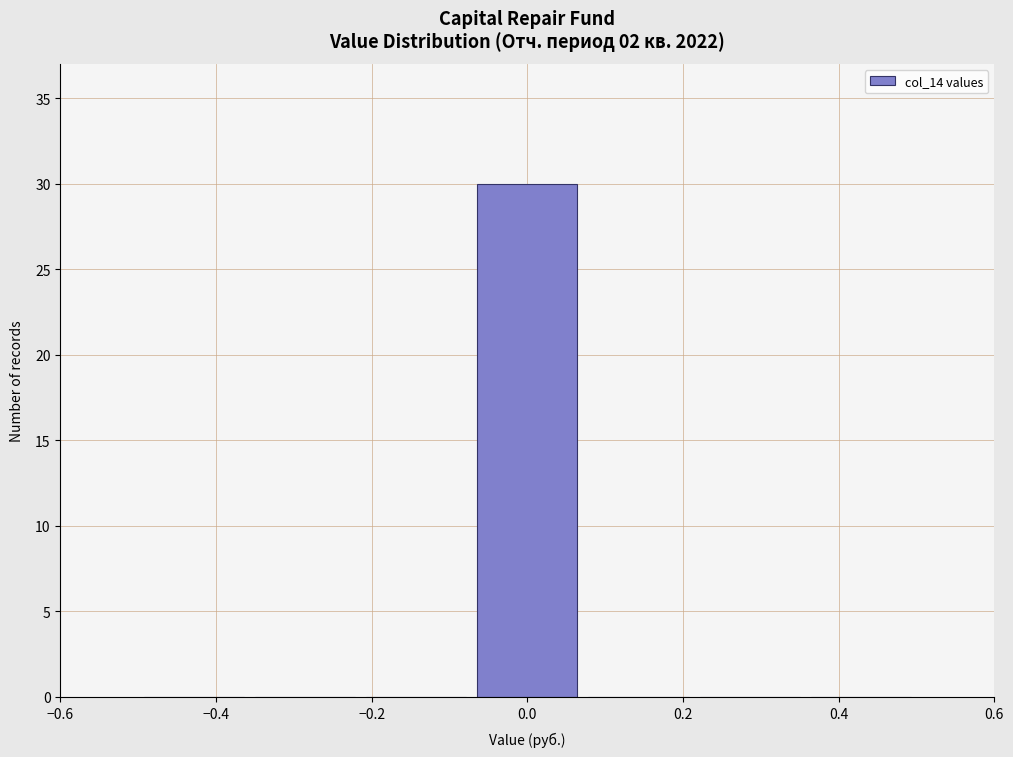

Reading left to right, transcribe this chart: for each bar, give the range it covers on the x-axis and its height. Neither the bar edges nor the heights are printed on the chart, so give them approximately, as read against the axes.

-0.50 to -0.36: 0
-0.36 to -0.22: 0
-0.22 to -0.08: 0
-0.08 to 0.08: 30
0.08 to 0.22: 0
0.22 to 0.36: 0
0.36 to 0.50: 0